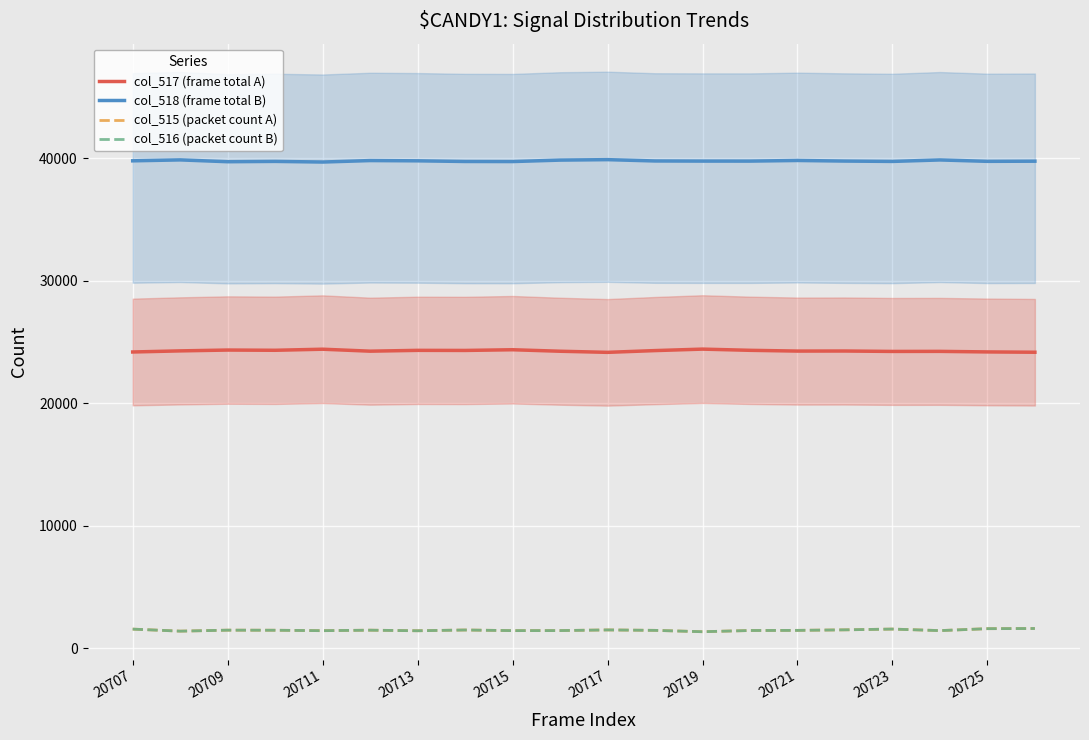

Which series has the largest range (max minus min)?

col_517 (frame total A)